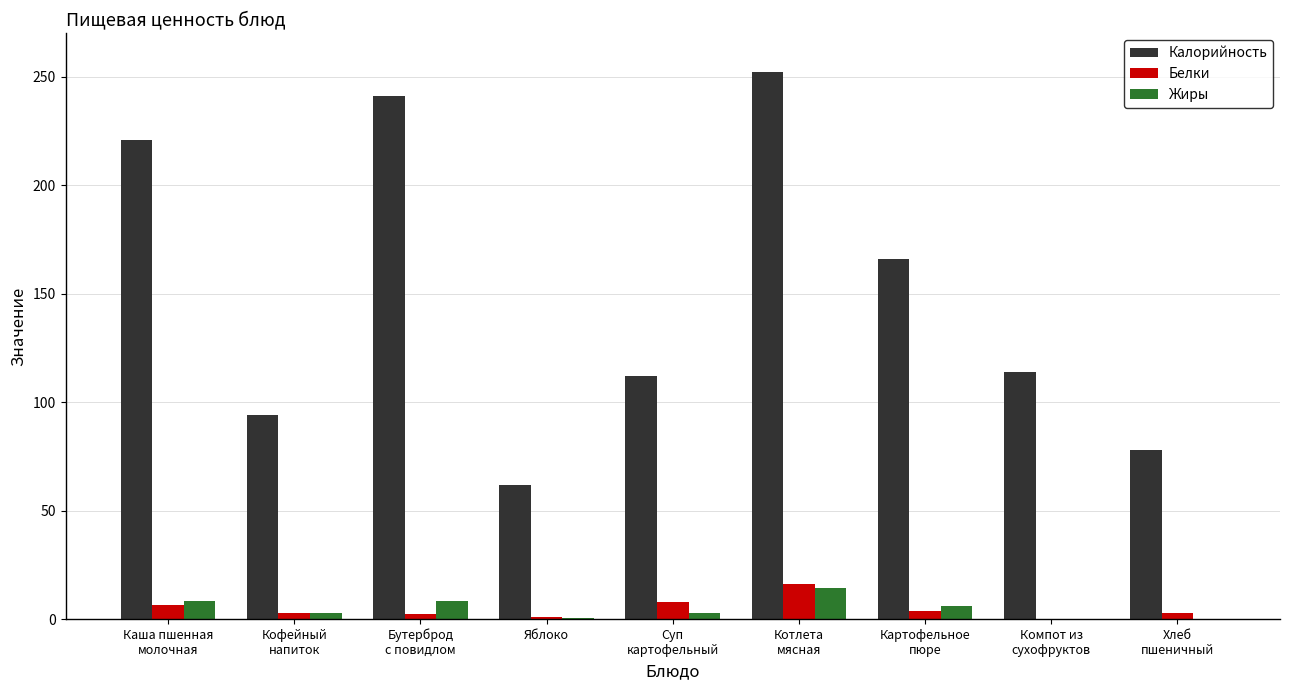

What is the maximum value for Белки?

16.2